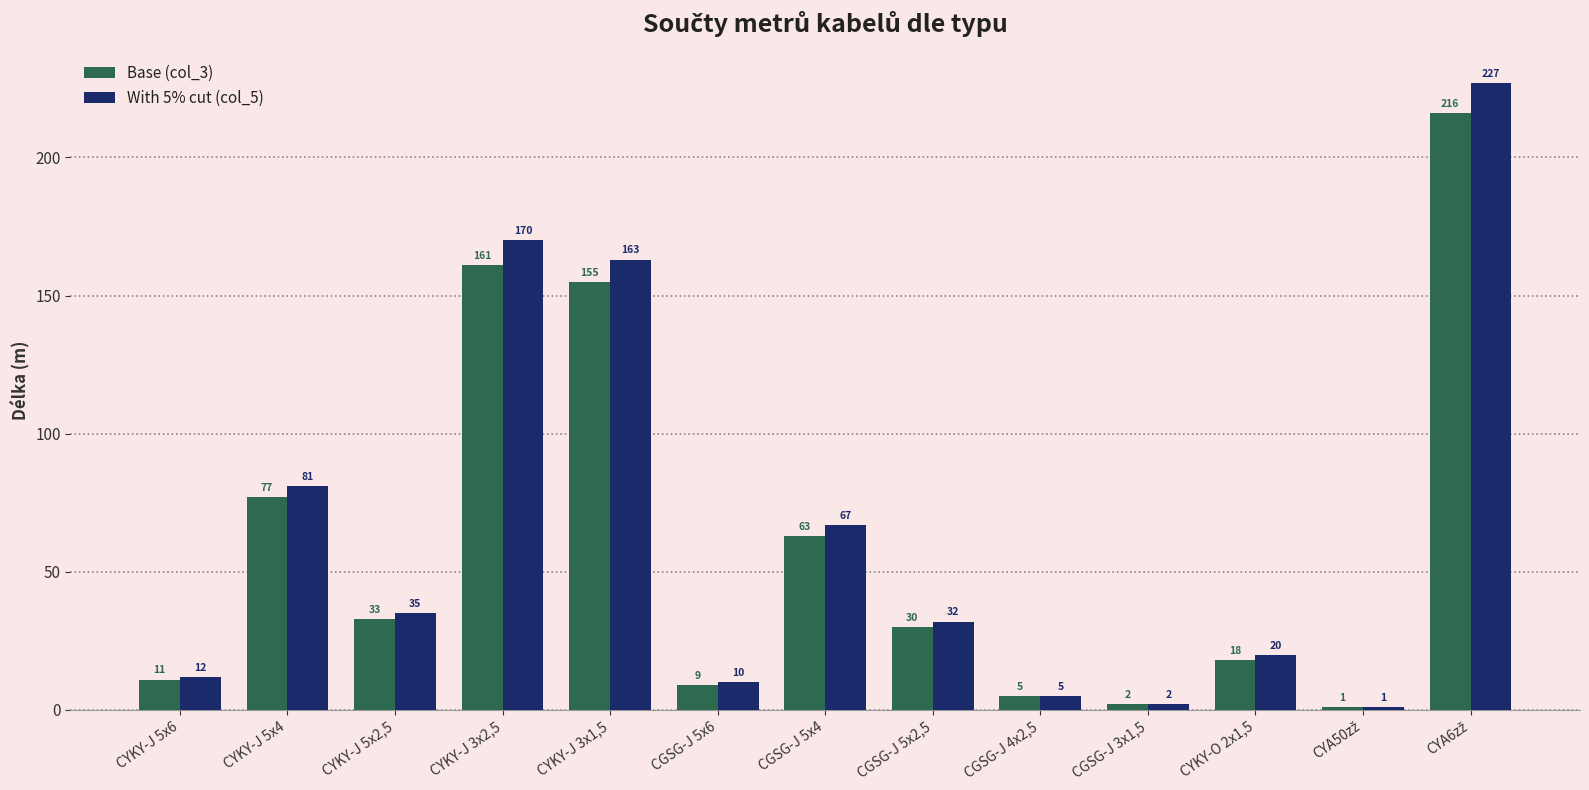

Rank the series by their average value, from lowest to highest.

Base (col_3), With 5% cut (col_5)